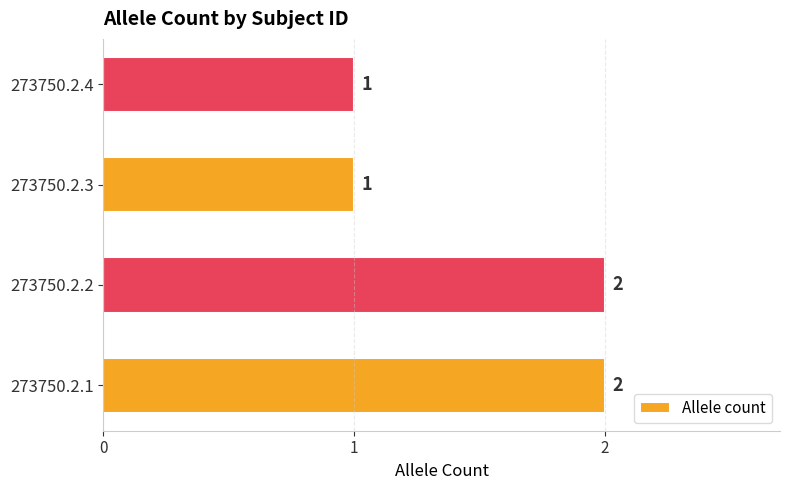

Count the values in the range 1 to 2.

4